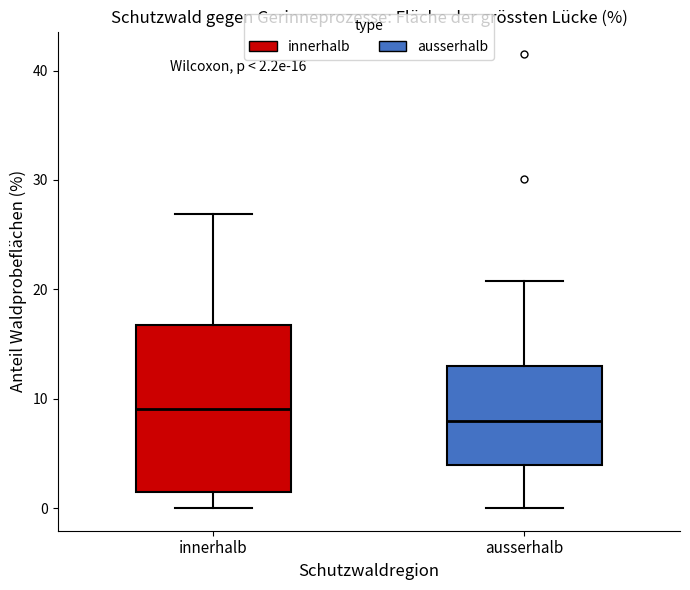

Which box is the tallest, from its lower edge to its upper edge?

innerhalb